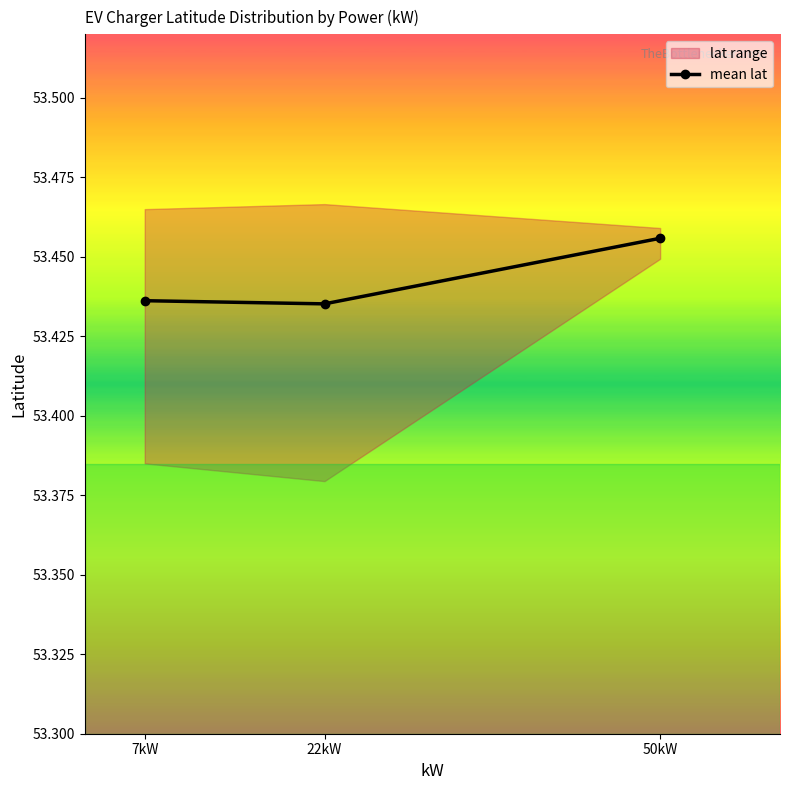

How many values are between 53 and 54?

3